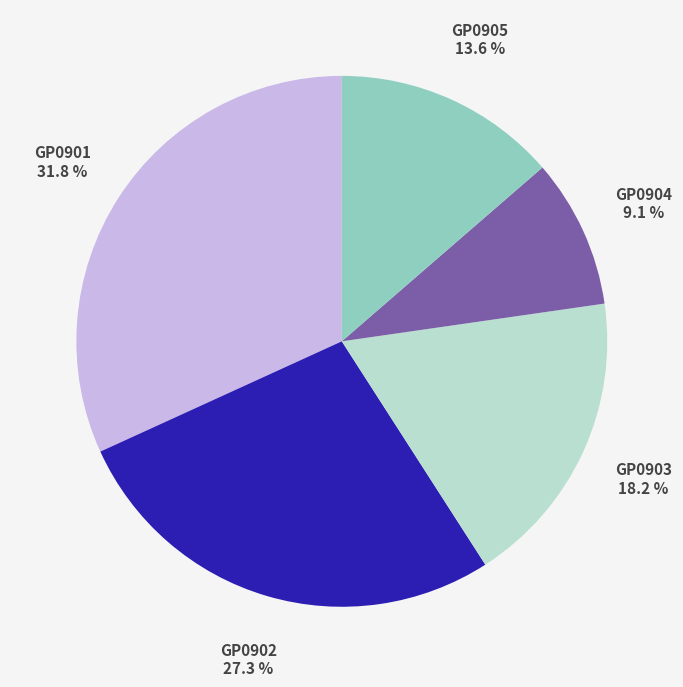

How many segments does this pie chart have?

5